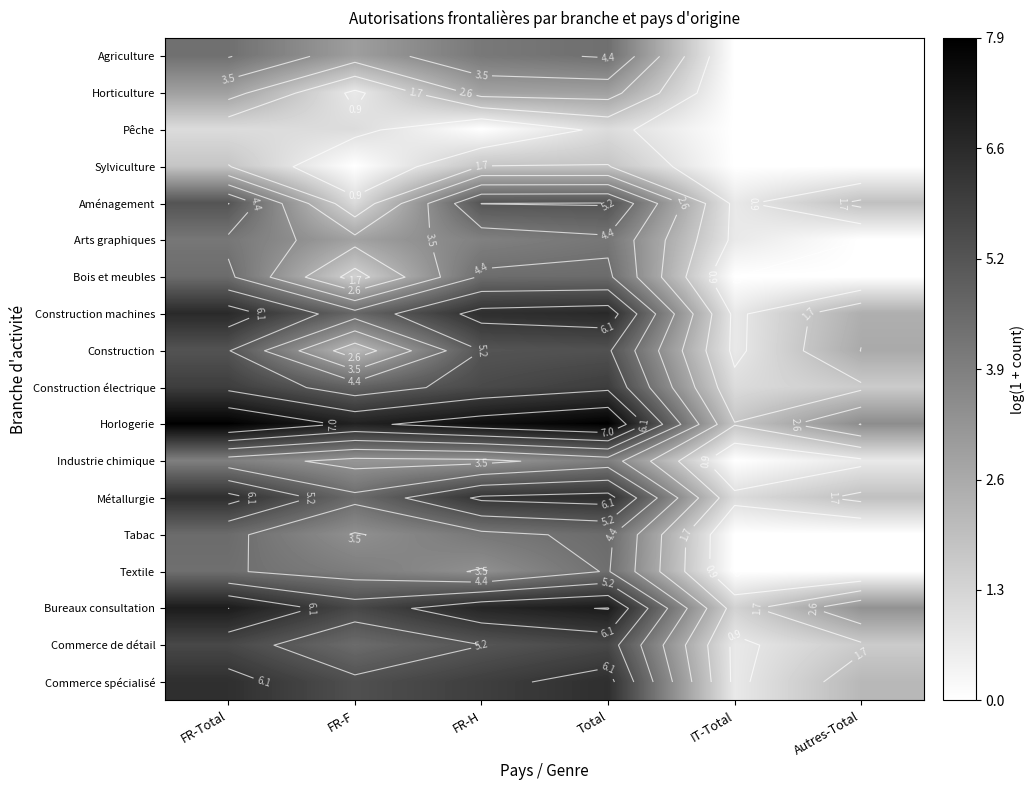

At Autres-Total, list the series in order from largest to smallest.

Horlogerie, Bureaux consultation, Construction, Construction machines, Commerce spécialisé, Aménagement, Métallurgie, Construction électrique, Commerce de détail, Industrie chimique, Agriculture, Horticulture, Pêche, Sylviculture, Arts graphiques, Bois et meubles, Tabac, Textile